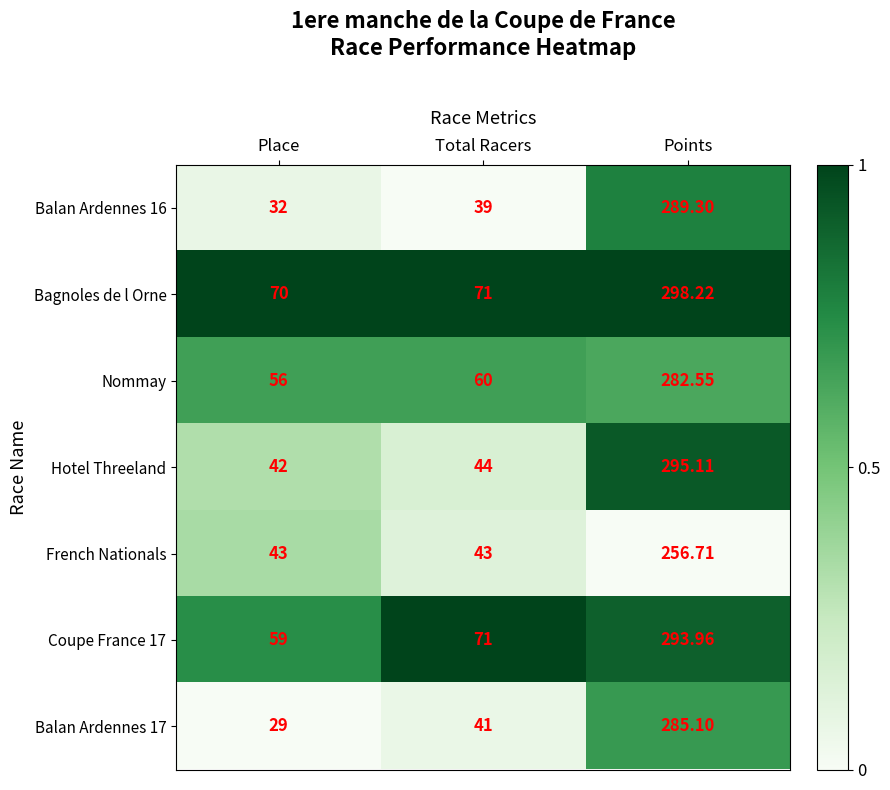

Which category has the highest value across all series?

Points